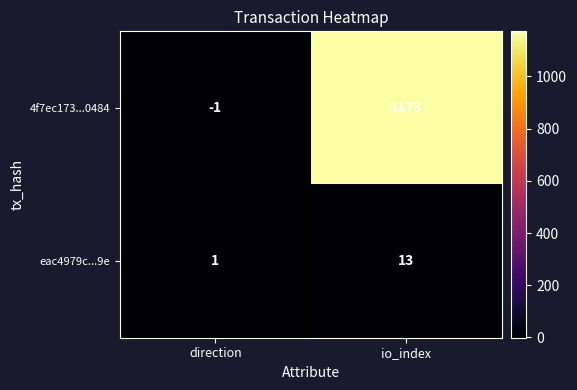

What is the spread (max minus min) of values at direction?

2